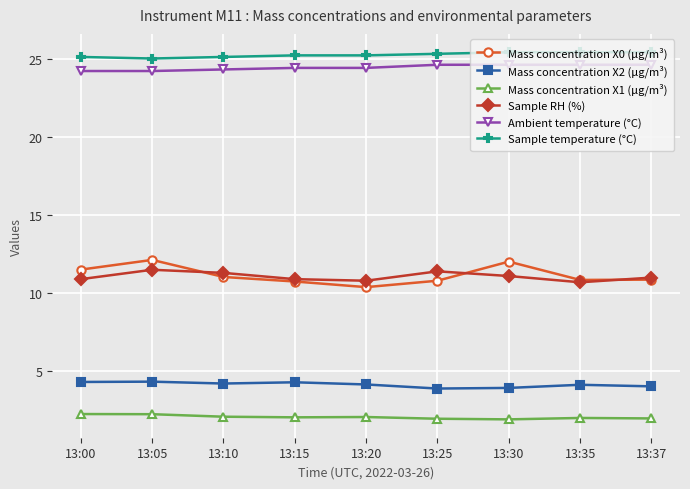

True or false: Mass concentration X2 (μg/m³) has more than 1 points higher than both neighbors.

True